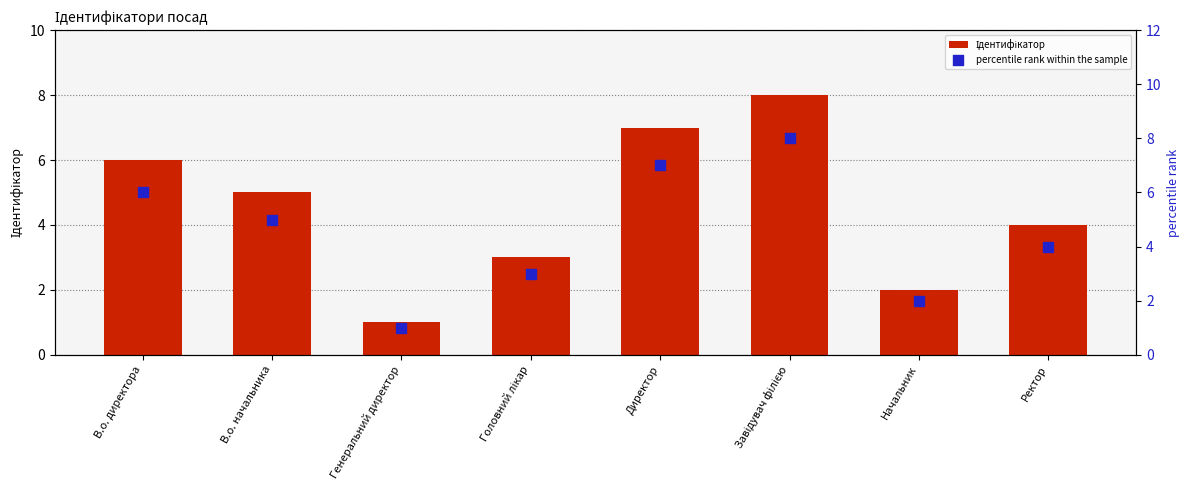

Is the value of percentile rank within the sample at Ректор greater than the value of Ідентифікатор at Генеральний директор?

Yes